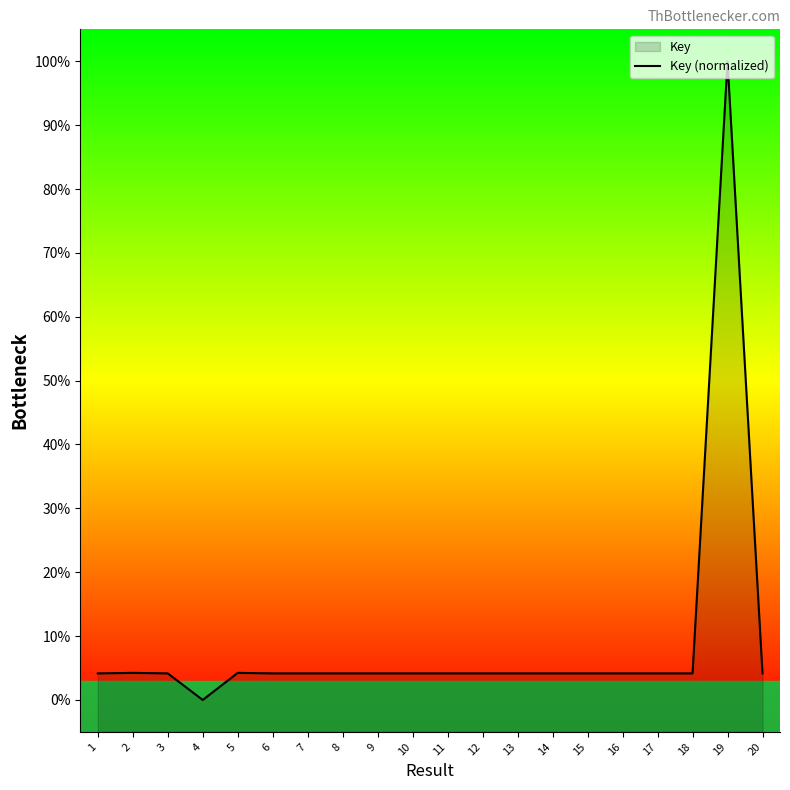

The value at 20 is 4.2. True or false?

True